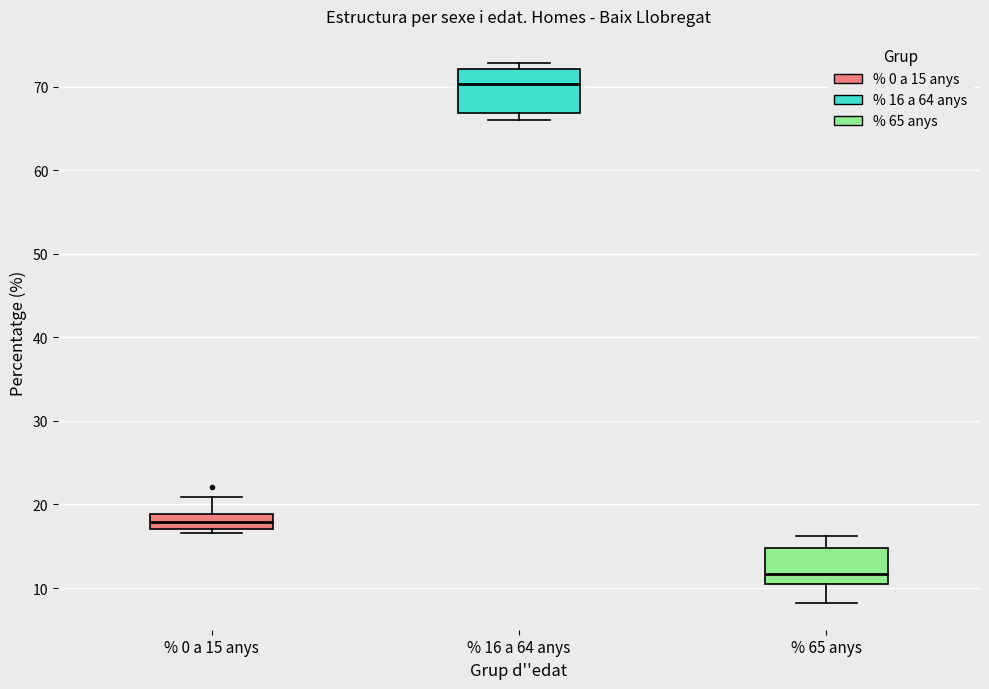

Which box's median line is the lowest?

% 65 anys